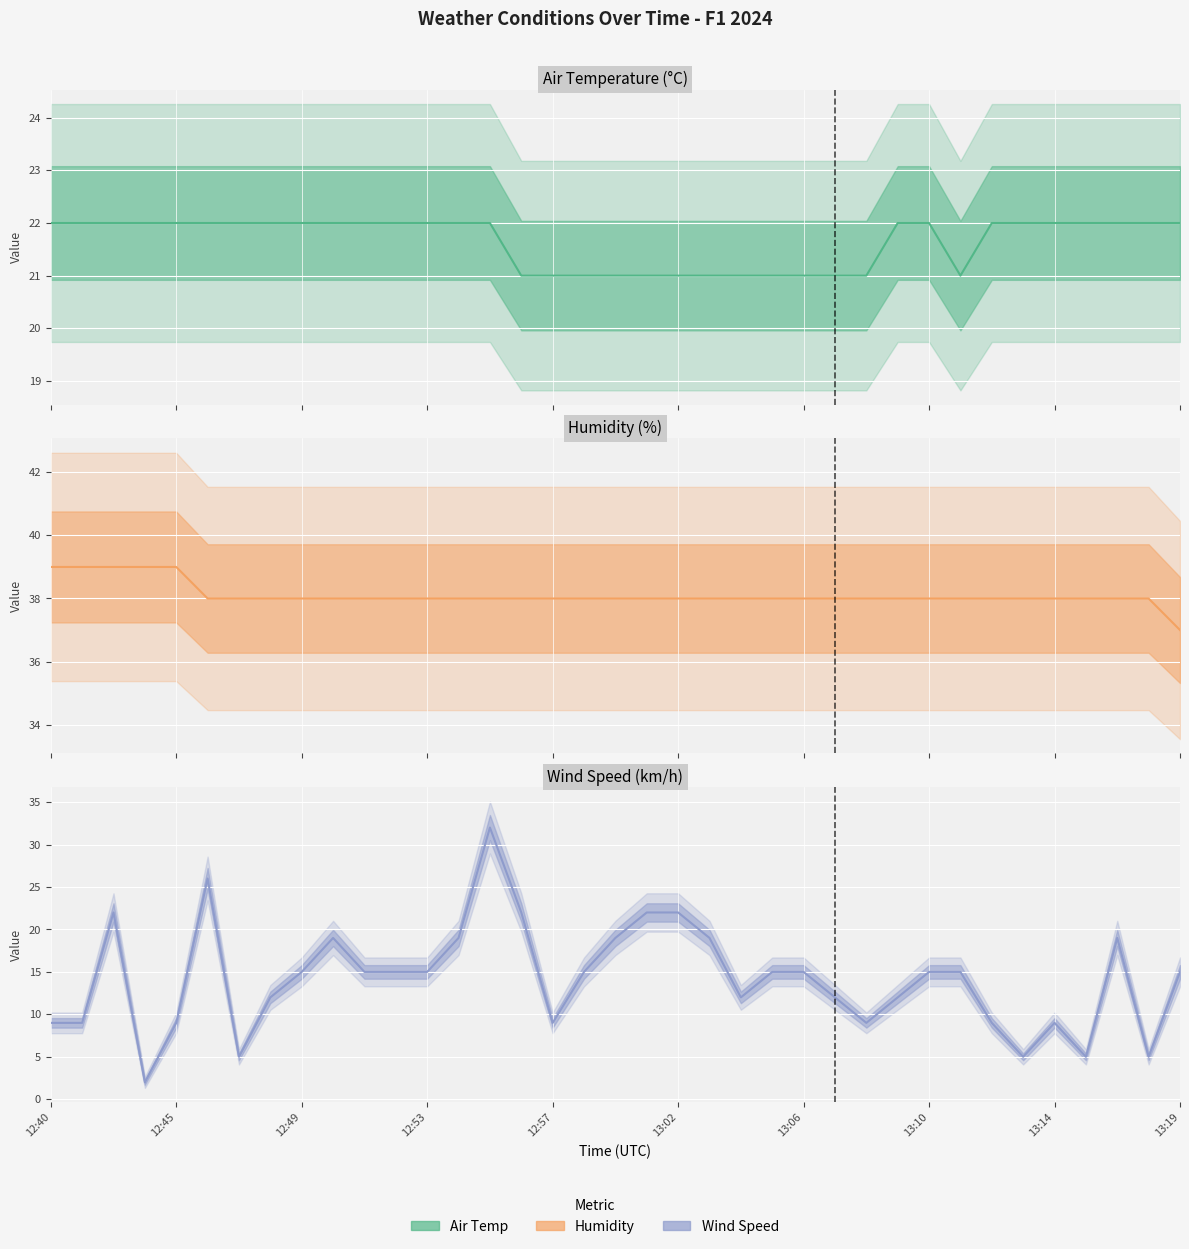

Reading left to right, transcribe all the data shown in this chart.

AIR_TEMP: 22	22	22	22	22	22	22	22	22	22	22	22	22	22	22	21	21	21	21	21	21	21	21	21	21	21	21	22	22	21	22	22	22	22	22	22	22
HUMIDITY: 39	39	39	39	39	38	38	38	38	38	38	38	38	38	38	38	38	38	38	38	38	38	38	38	38	38	38	38	38	38	38	38	38	38	38	38	37
WIND_SPEED: 9	9	22	2	9	26	5	12	15	19	15	15	15	19	32	22	9	15	19	22	22	19	12	15	15	12	9	12	15	15	9	5	9	5	19	5	15